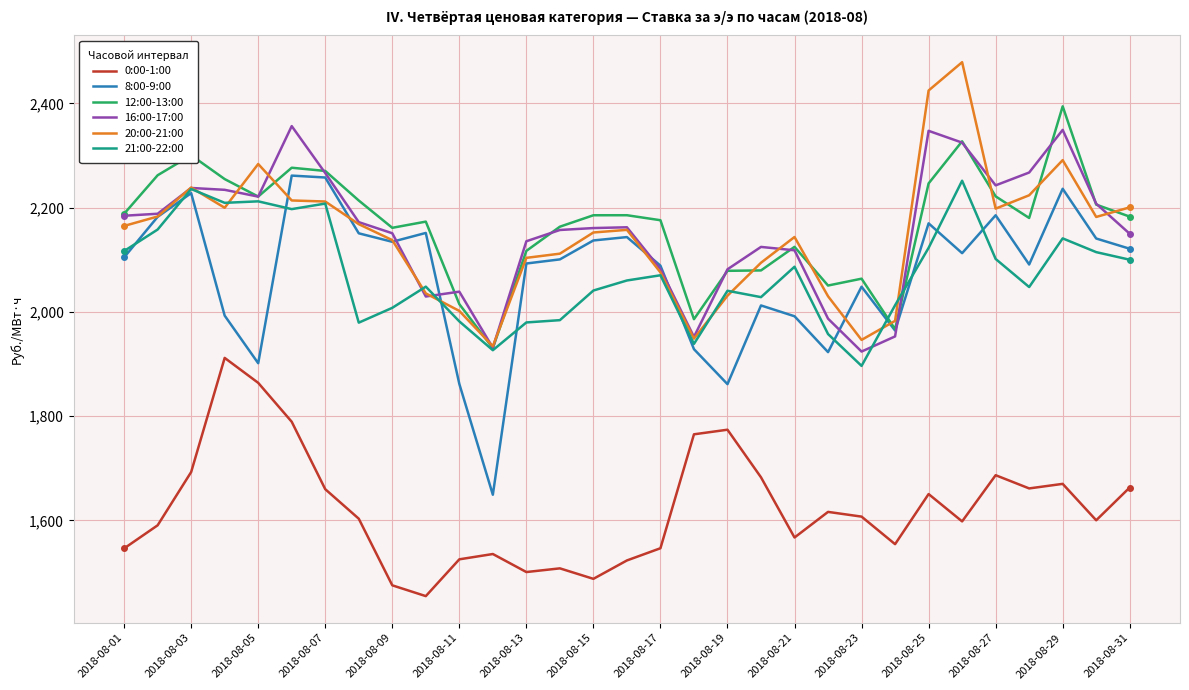

How many lines are shown in the chart?

6